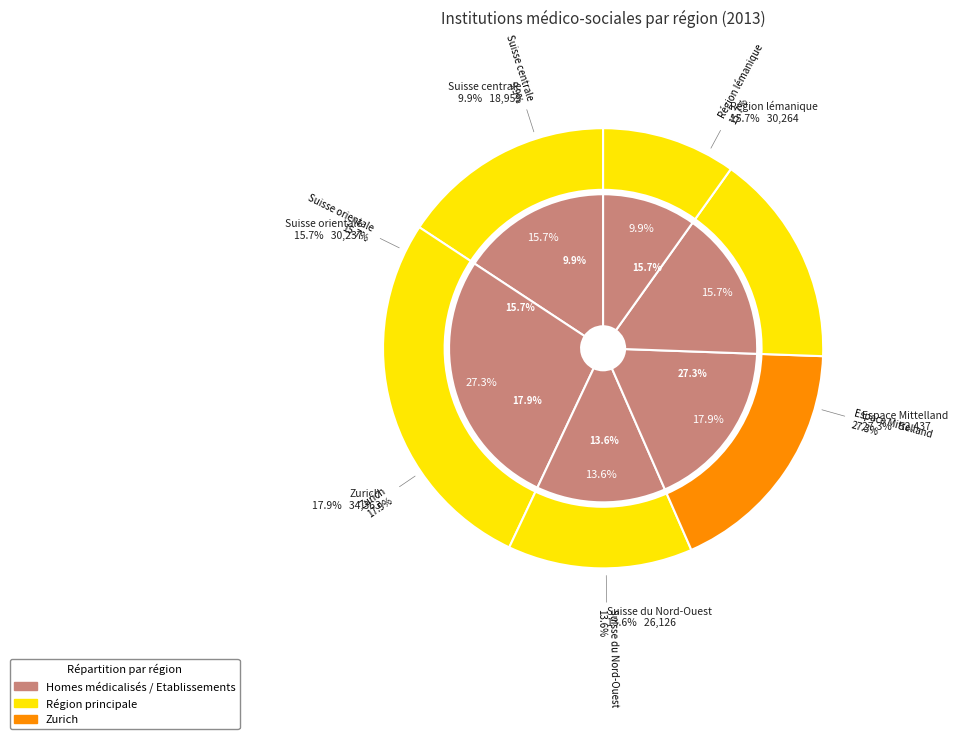

What percentage is the Suisse orientale slice, to the nearest percent?

16%